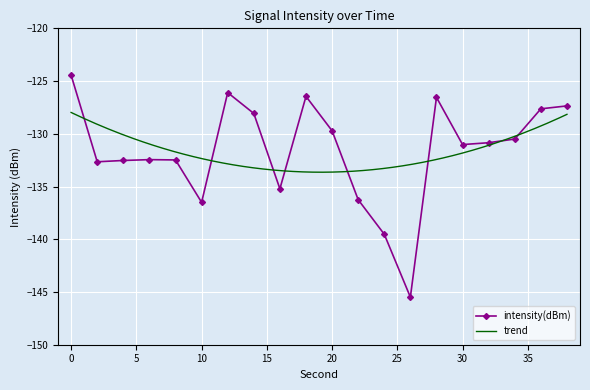

What is the maximum value shown in the chart?

-124.4